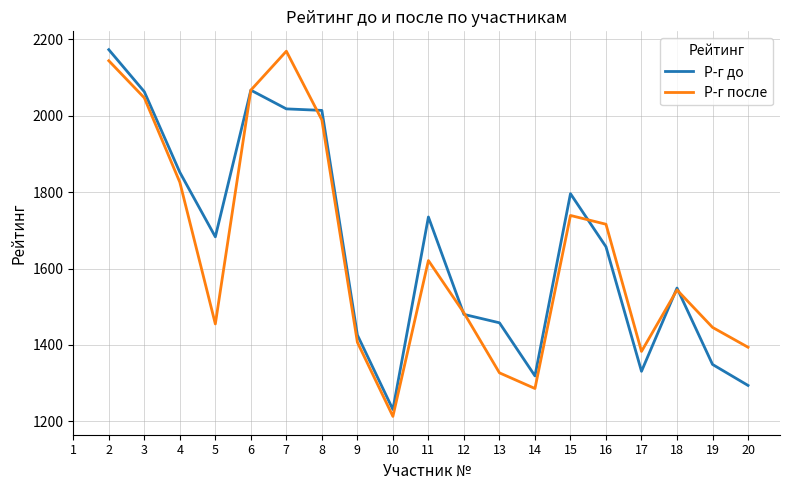

What is the difference between the Р-г до values at 19 and 8?

665